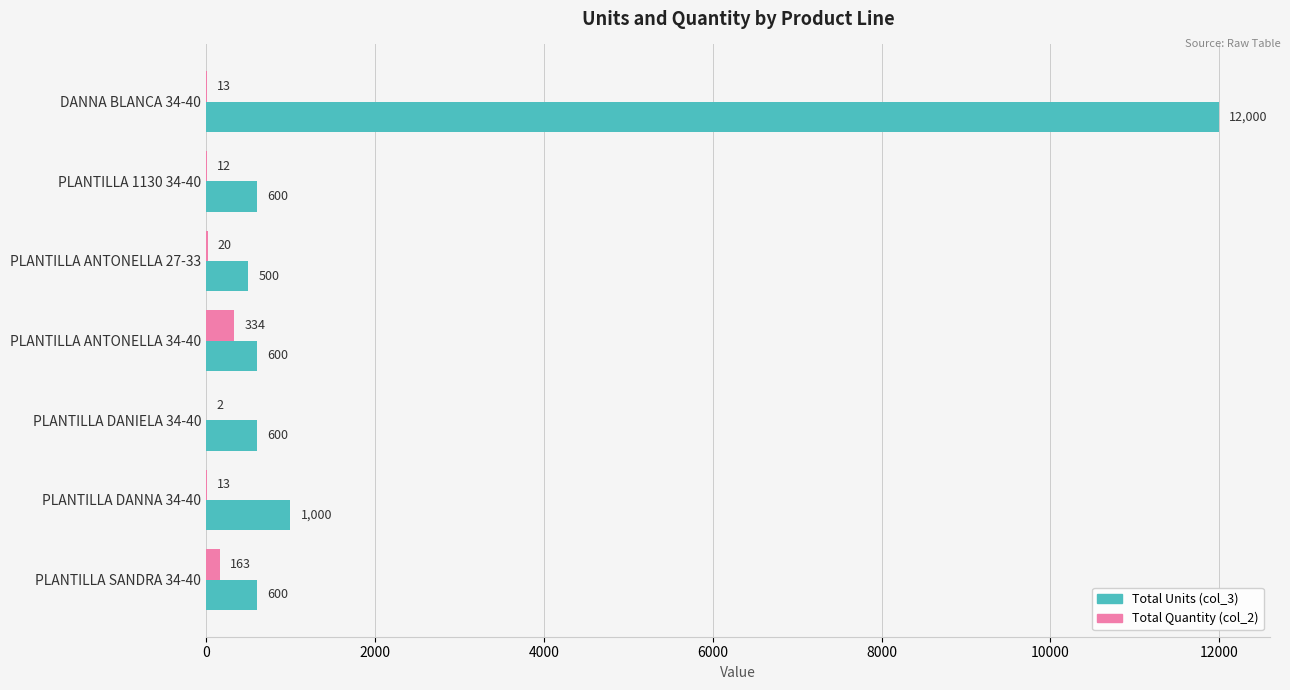

What are all the series names shown in the legend?

Total Units (col_3), Total Quantity (col_2)